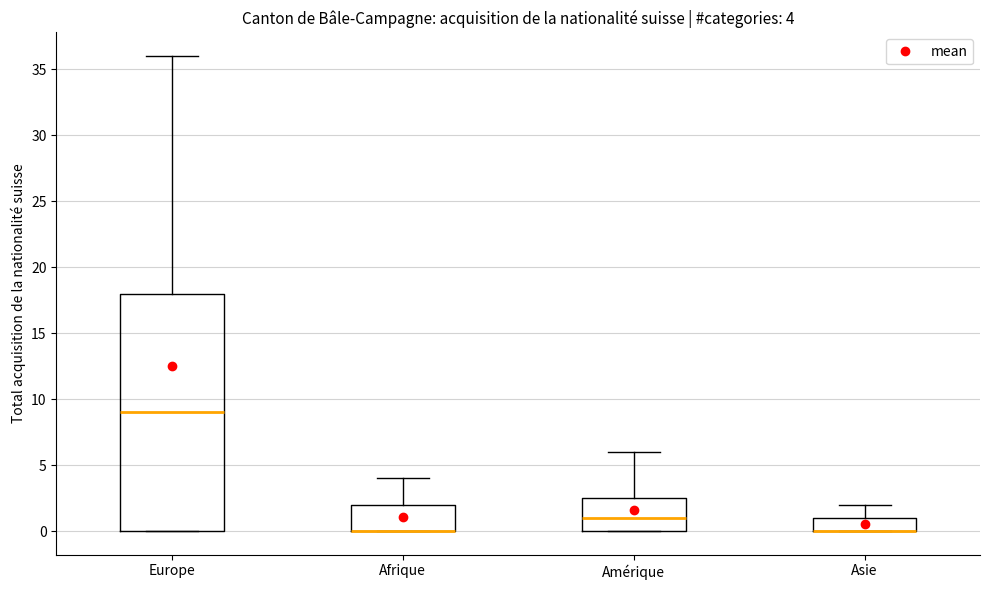

Comparing the boxes themselves (not the whiskers), which one is the tallest?

Europe